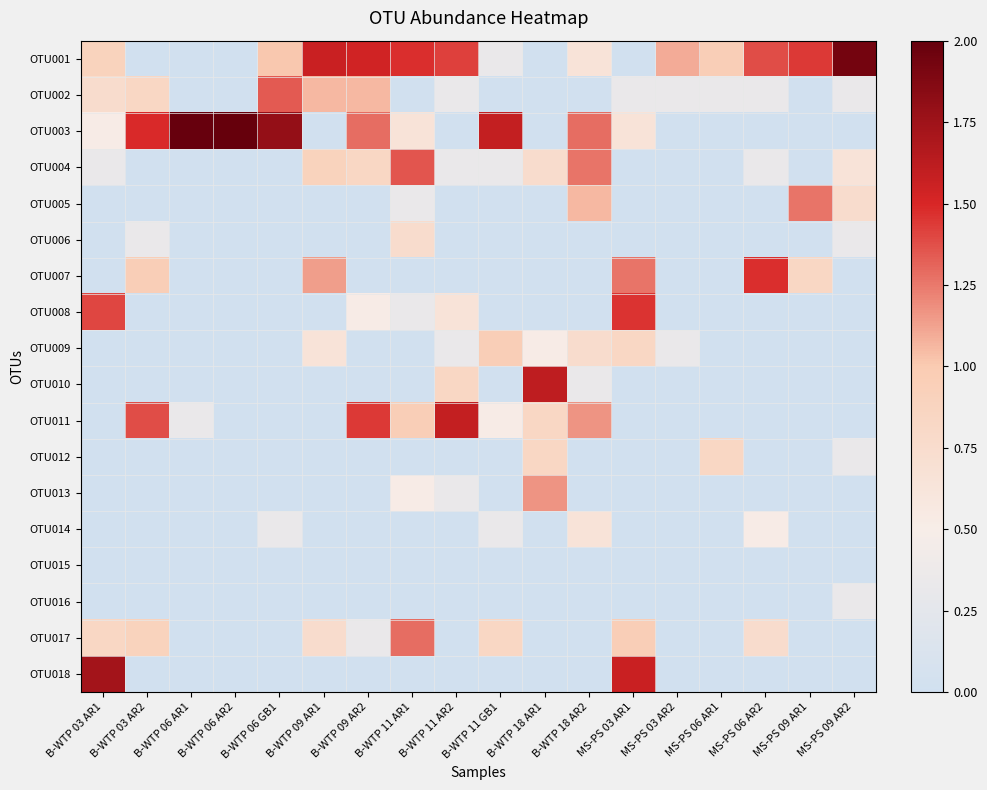

Reading left to right, extract all data points from this chart.

OTU001: B-WTP 03 AR1=0.9	B-WTP 03 AR2=0.0	B-WTP 06 AR1=0.0	B-WTP 06 AR2=0.0	B-WTP 06 GB1=1.0	B-WTP 09 AR1=1.6	B-WTP 09 AR2=1.5	B-WTP 11 AR1=1.5	B-WTP 11 AR2=1.4	B-WTP 11 GB1=0.3	B-WTP 18 AR1=0.0	B-WTP 18 AR2=0.6	MS-PS 03 AR1=0.0	MS-PS 03 AR2=1.1	MS-PS 06 AR1=1.0	MS-PS 06 AR2=1.4	MS-PS 09 AR1=1.4	MS-PS 09 AR2=1.9
OTU002: B-WTP 03 AR1=0.7	B-WTP 03 AR2=0.8	B-WTP 06 AR1=0.0	B-WTP 06 AR2=0.0	B-WTP 06 GB1=1.3	B-WTP 09 AR1=1.1	B-WTP 09 AR2=1.1	B-WTP 11 AR1=0.0	B-WTP 11 AR2=0.3	B-WTP 11 GB1=0.0	B-WTP 18 AR1=0.0	B-WTP 18 AR2=0.0	MS-PS 03 AR1=0.3	MS-PS 03 AR2=0.3	MS-PS 06 AR1=0.3	MS-PS 06 AR2=0.3	MS-PS 09 AR1=0.0	MS-PS 09 AR2=0.3
OTU003: B-WTP 03 AR1=0.5	B-WTP 03 AR2=1.5	B-WTP 06 AR1=2.0	B-WTP 06 AR2=2.0	B-WTP 06 GB1=1.8	B-WTP 09 AR1=0.0	B-WTP 09 AR2=1.3	B-WTP 11 AR1=0.6	B-WTP 11 AR2=0.0	B-WTP 11 GB1=1.6	B-WTP 18 AR1=0.0	B-WTP 18 AR2=1.3	MS-PS 03 AR1=0.6	MS-PS 03 AR2=0.0	MS-PS 06 AR1=0.0	MS-PS 06 AR2=0.0	MS-PS 09 AR1=0.0	MS-PS 09 AR2=0.0
OTU004: B-WTP 03 AR1=0.3	B-WTP 03 AR2=0.0	B-WTP 06 AR1=0.0	B-WTP 06 AR2=0.0	B-WTP 06 GB1=0.0	B-WTP 09 AR1=0.9	B-WTP 09 AR2=0.8	B-WTP 11 AR1=1.4	B-WTP 11 AR2=0.3	B-WTP 11 GB1=0.3	B-WTP 18 AR1=0.7	B-WTP 18 AR2=1.3	MS-PS 03 AR1=0.0	MS-PS 03 AR2=0.0	MS-PS 06 AR1=0.0	MS-PS 06 AR2=0.3	MS-PS 09 AR1=0.0	MS-PS 09 AR2=0.6
OTU005: B-WTP 03 AR1=0.0	B-WTP 03 AR2=0.0	B-WTP 06 AR1=0.0	B-WTP 06 AR2=0.0	B-WTP 06 GB1=0.0	B-WTP 09 AR1=0.0	B-WTP 09 AR2=0.0	B-WTP 11 AR1=0.3	B-WTP 11 AR2=0.0	B-WTP 11 GB1=0.0	B-WTP 18 AR1=0.0	B-WTP 18 AR2=1.1	MS-PS 03 AR1=0.0	MS-PS 03 AR2=0.0	MS-PS 06 AR1=0.0	MS-PS 06 AR2=0.0	MS-PS 09 AR1=1.3	MS-PS 09 AR2=0.7
OTU006: B-WTP 03 AR1=0.0	B-WTP 03 AR2=0.3	B-WTP 06 AR1=0.0	B-WTP 06 AR2=0.0	B-WTP 06 GB1=0.0	B-WTP 09 AR1=0.0	B-WTP 09 AR2=0.0	B-WTP 11 AR1=0.7	B-WTP 11 AR2=0.0	B-WTP 11 GB1=0.0	B-WTP 18 AR1=0.0	B-WTP 18 AR2=0.0	MS-PS 03 AR1=0.0	MS-PS 03 AR2=0.0	MS-PS 06 AR1=0.0	MS-PS 06 AR2=0.0	MS-PS 09 AR1=0.0	MS-PS 09 AR2=0.3
OTU007: B-WTP 03 AR1=0.0	B-WTP 03 AR2=1.0	B-WTP 06 AR1=0.0	B-WTP 06 AR2=0.0	B-WTP 06 GB1=0.0	B-WTP 09 AR1=1.1	B-WTP 09 AR2=0.0	B-WTP 11 AR1=0.0	B-WTP 11 AR2=0.0	B-WTP 11 GB1=0.0	B-WTP 18 AR1=0.0	B-WTP 18 AR2=0.0	MS-PS 03 AR1=1.3	MS-PS 03 AR2=0.0	MS-PS 06 AR1=0.0	MS-PS 06 AR2=1.5	MS-PS 09 AR1=0.8	MS-PS 09 AR2=0.0
OTU008: B-WTP 03 AR1=1.4	B-WTP 03 AR2=0.0	B-WTP 06 AR1=0.0	B-WTP 06 AR2=0.0	B-WTP 06 GB1=0.0	B-WTP 09 AR1=0.0	B-WTP 09 AR2=0.5	B-WTP 11 AR1=0.3	B-WTP 11 AR2=0.6	B-WTP 11 GB1=0.0	B-WTP 18 AR1=0.0	B-WTP 18 AR2=0.0	MS-PS 03 AR1=1.5	MS-PS 03 AR2=0.0	MS-PS 06 AR1=0.0	MS-PS 06 AR2=0.0	MS-PS 09 AR1=0.0	MS-PS 09 AR2=0.0
OTU009: B-WTP 03 AR1=0.0	B-WTP 03 AR2=0.0	B-WTP 06 AR1=0.0	B-WTP 06 AR2=0.0	B-WTP 06 GB1=0.0	B-WTP 09 AR1=0.6	B-WTP 09 AR2=0.0	B-WTP 11 AR1=0.0	B-WTP 11 AR2=0.3	B-WTP 11 GB1=1.0	B-WTP 18 AR1=0.5	B-WTP 18 AR2=0.7	MS-PS 03 AR1=0.8	MS-PS 03 AR2=0.3	MS-PS 06 AR1=0.0	MS-PS 06 AR2=0.0	MS-PS 09 AR1=0.0	MS-PS 09 AR2=0.0
OTU010: B-WTP 03 AR1=0.0	B-WTP 03 AR2=0.0	B-WTP 06 AR1=0.0	B-WTP 06 AR2=0.0	B-WTP 06 GB1=0.0	B-WTP 09 AR1=0.0	B-WTP 09 AR2=0.0	B-WTP 11 AR1=0.0	B-WTP 11 AR2=0.8	B-WTP 11 GB1=0.0	B-WTP 18 AR1=1.6	B-WTP 18 AR2=0.3	MS-PS 03 AR1=0.0	MS-PS 03 AR2=0.0	MS-PS 06 AR1=0.0	MS-PS 06 AR2=0.0	MS-PS 09 AR1=0.0	MS-PS 09 AR2=0.0
OTU011: B-WTP 03 AR1=0.0	B-WTP 03 AR2=1.4	B-WTP 06 AR1=0.3	B-WTP 06 AR2=0.0	B-WTP 06 GB1=0.0	B-WTP 09 AR1=0.0	B-WTP 09 AR2=1.4	B-WTP 11 AR1=1.0	B-WTP 11 AR2=1.6	B-WTP 11 GB1=0.5	B-WTP 18 AR1=0.8	B-WTP 18 AR2=1.2	MS-PS 03 AR1=0.0	MS-PS 03 AR2=0.0	MS-PS 06 AR1=0.0	MS-PS 06 AR2=0.0	MS-PS 09 AR1=0.0	MS-PS 09 AR2=0.0
OTU012: B-WTP 03 AR1=0.0	B-WTP 03 AR2=0.0	B-WTP 06 AR1=0.0	B-WTP 06 AR2=0.0	B-WTP 06 GB1=0.0	B-WTP 09 AR1=0.0	B-WTP 09 AR2=0.0	B-WTP 11 AR1=0.0	B-WTP 11 AR2=0.0	B-WTP 11 GB1=0.0	B-WTP 18 AR1=0.8	B-WTP 18 AR2=0.0	MS-PS 03 AR1=0.0	MS-PS 03 AR2=0.0	MS-PS 06 AR1=0.8	MS-PS 06 AR2=0.0	MS-PS 09 AR1=0.0	MS-PS 09 AR2=0.3
OTU013: B-WTP 03 AR1=0.0	B-WTP 03 AR2=0.0	B-WTP 06 AR1=0.0	B-WTP 06 AR2=0.0	B-WTP 06 GB1=0.0	B-WTP 09 AR1=0.0	B-WTP 09 AR2=0.0	B-WTP 11 AR1=0.5	B-WTP 11 AR2=0.3	B-WTP 11 GB1=0.0	B-WTP 18 AR1=1.2	B-WTP 18 AR2=0.0	MS-PS 03 AR1=0.0	MS-PS 03 AR2=0.0	MS-PS 06 AR1=0.0	MS-PS 06 AR2=0.0	MS-PS 09 AR1=0.0	MS-PS 09 AR2=0.0
OTU014: B-WTP 03 AR1=0.0	B-WTP 03 AR2=0.0	B-WTP 06 AR1=0.0	B-WTP 06 AR2=0.0	B-WTP 06 GB1=0.3	B-WTP 09 AR1=0.0	B-WTP 09 AR2=0.0	B-WTP 11 AR1=0.0	B-WTP 11 AR2=0.0	B-WTP 11 GB1=0.3	B-WTP 18 AR1=0.0	B-WTP 18 AR2=0.6	MS-PS 03 AR1=0.0	MS-PS 03 AR2=0.0	MS-PS 06 AR1=0.0	MS-PS 06 AR2=0.5	MS-PS 09 AR1=0.0	MS-PS 09 AR2=0.0
OTU015: B-WTP 03 AR1=0.0	B-WTP 03 AR2=0.0	B-WTP 06 AR1=0.0	B-WTP 06 AR2=0.0	B-WTP 06 GB1=0.0	B-WTP 09 AR1=0.0	B-WTP 09 AR2=0.0	B-WTP 11 AR1=0.0	B-WTP 11 AR2=0.0	B-WTP 11 GB1=0.0	B-WTP 18 AR1=0.0	B-WTP 18 AR2=0.0	MS-PS 03 AR1=0.0	MS-PS 03 AR2=0.0	MS-PS 06 AR1=0.0	MS-PS 06 AR2=0.0	MS-PS 09 AR1=0.0	MS-PS 09 AR2=0.0
OTU016: B-WTP 03 AR1=0.0	B-WTP 03 AR2=0.0	B-WTP 06 AR1=0.0	B-WTP 06 AR2=0.0	B-WTP 06 GB1=0.0	B-WTP 09 AR1=0.0	B-WTP 09 AR2=0.0	B-WTP 11 AR1=0.0	B-WTP 11 AR2=0.0	B-WTP 11 GB1=0.0	B-WTP 18 AR1=0.0	B-WTP 18 AR2=0.0	MS-PS 03 AR1=0.0	MS-PS 03 AR2=0.0	MS-PS 06 AR1=0.0	MS-PS 06 AR2=0.0	MS-PS 09 AR1=0.0	MS-PS 09 AR2=0.3
OTU017: B-WTP 03 AR1=0.8	B-WTP 03 AR2=0.9	B-WTP 06 AR1=0.0	B-WTP 06 AR2=0.0	B-WTP 06 GB1=0.0	B-WTP 09 AR1=0.7	B-WTP 09 AR2=0.3	B-WTP 11 AR1=1.3	B-WTP 11 AR2=0.0	B-WTP 11 GB1=0.8	B-WTP 18 AR1=0.0	B-WTP 18 AR2=0.0	MS-PS 03 AR1=1.0	MS-PS 03 AR2=0.0	MS-PS 06 AR1=0.0	MS-PS 06 AR2=0.7	MS-PS 09 AR1=0.0	MS-PS 09 AR2=0.0
OTU018: B-WTP 03 AR1=1.7	B-WTP 03 AR2=0.0	B-WTP 06 AR1=0.0	B-WTP 06 AR2=0.0	B-WTP 06 GB1=0.0	B-WTP 09 AR1=0.0	B-WTP 09 AR2=0.0	B-WTP 11 AR1=0.0	B-WTP 11 AR2=0.0	B-WTP 11 GB1=0.0	B-WTP 18 AR1=0.0	B-WTP 18 AR2=0.0	MS-PS 03 AR1=1.6	MS-PS 03 AR2=0.0	MS-PS 06 AR1=0.0	MS-PS 06 AR2=0.0	MS-PS 09 AR1=0.0	MS-PS 09 AR2=0.0